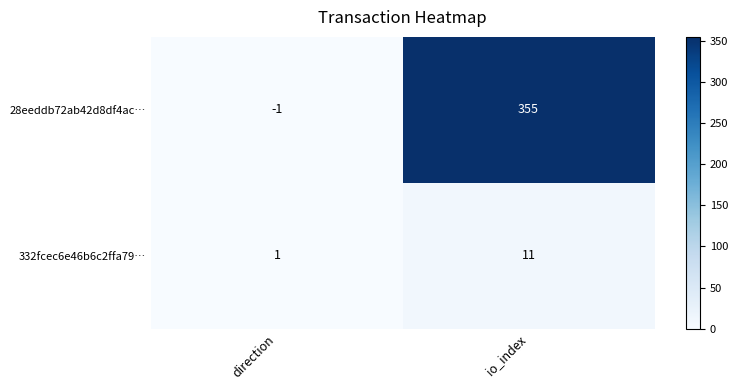

What is the total value across all series at io_index?

366